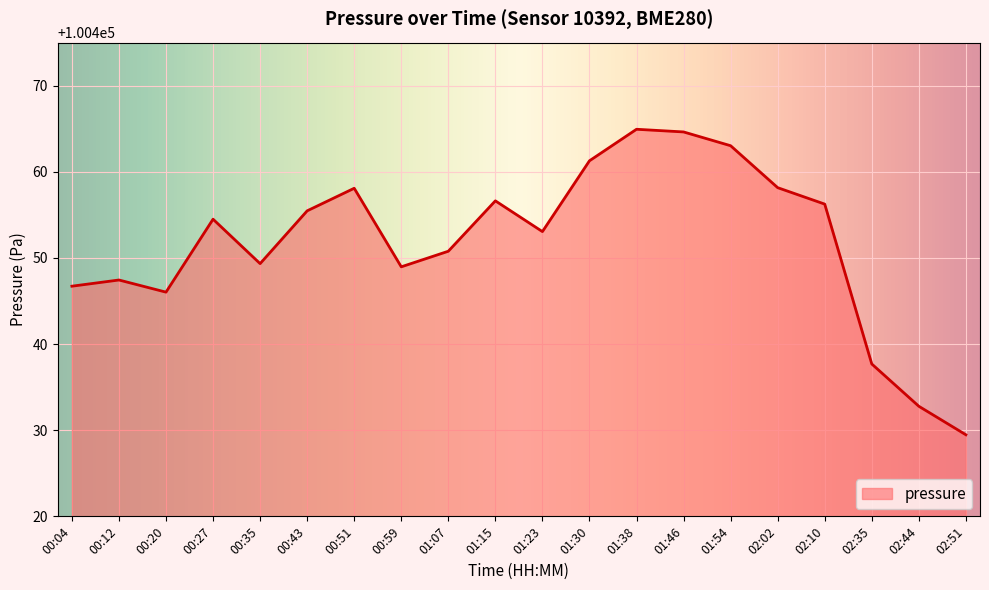

What position from the left is 01:23?

11